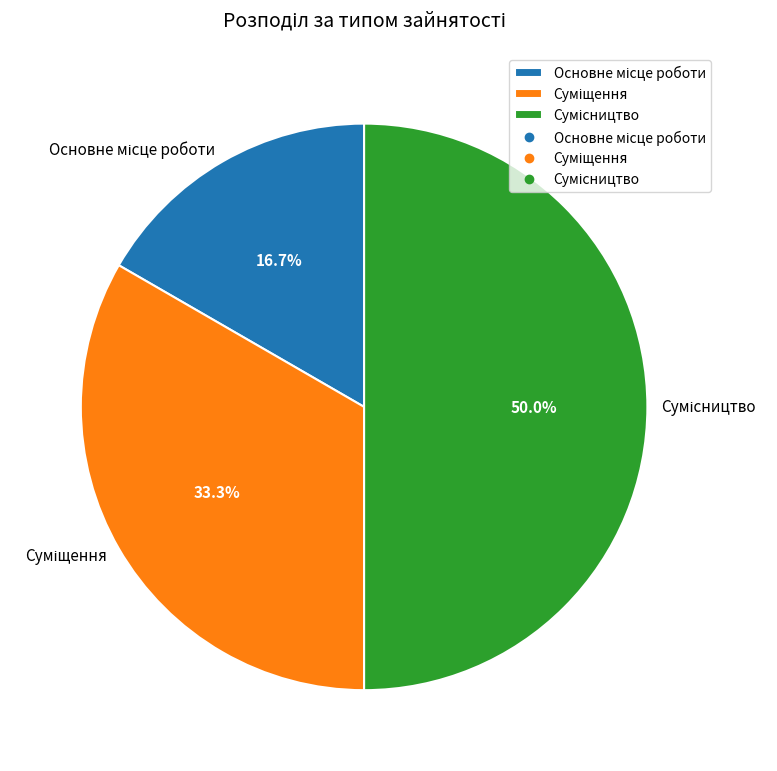

Rank the categories by value from lowest to highest.

Основне місце роботи, Суміщення, Сумісництво